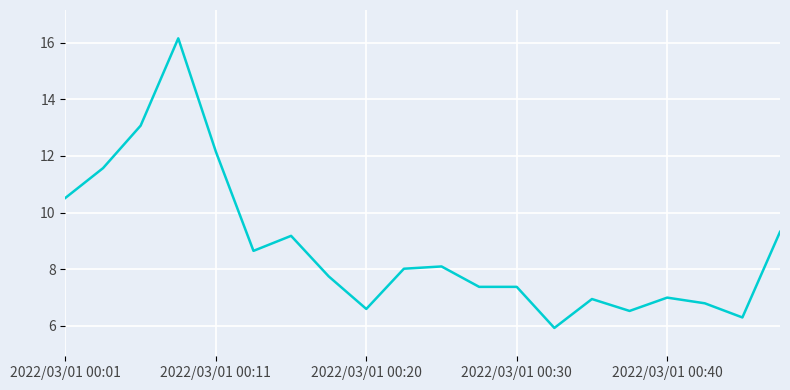

What is the minimum value shown in the chart?

5.9